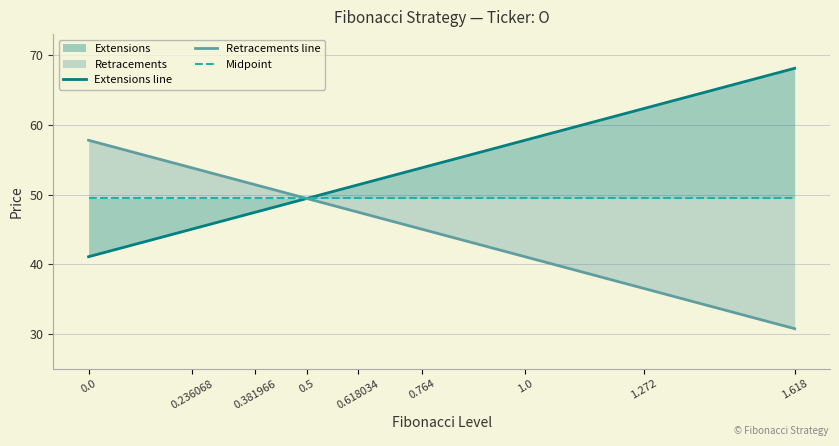

What is the label of the 2nd point from the left?

0.236068